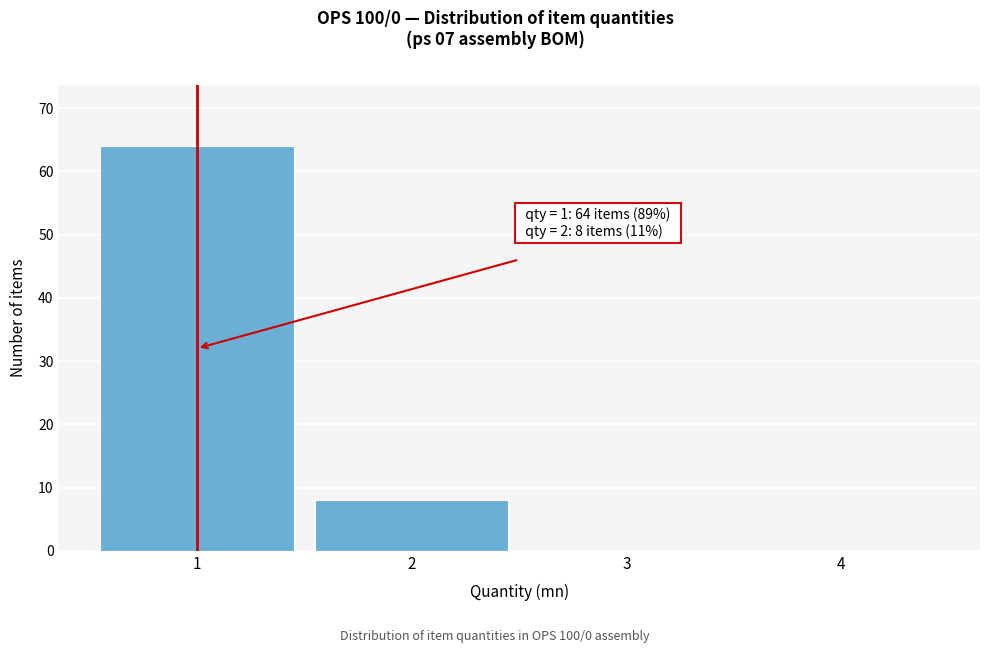

Reading left to right, transcribe all the data shown in this chart.

1=64	2=8	3=0	4=0